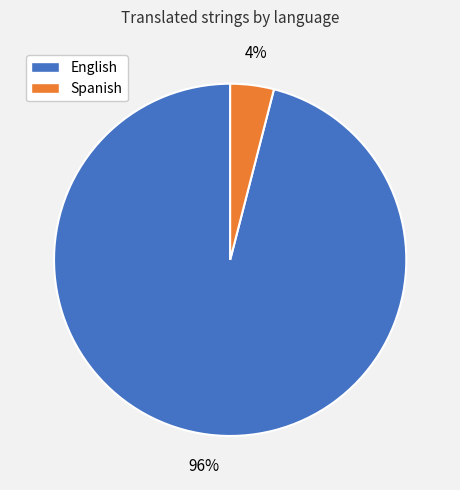

Count the number of slices in the pie.

2